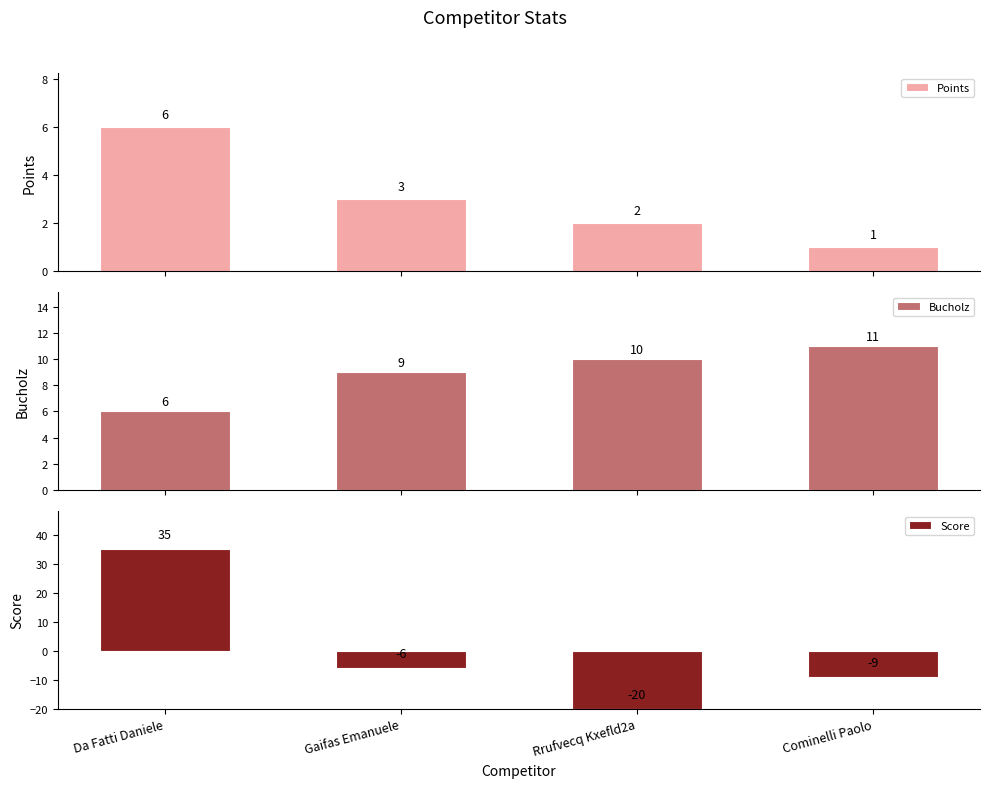

The value of Points at Gaifas Emanuele is 3. True or false?

True